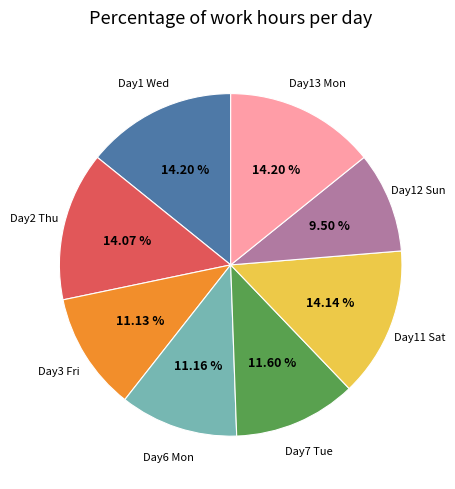

How many segments does this pie chart have?

8